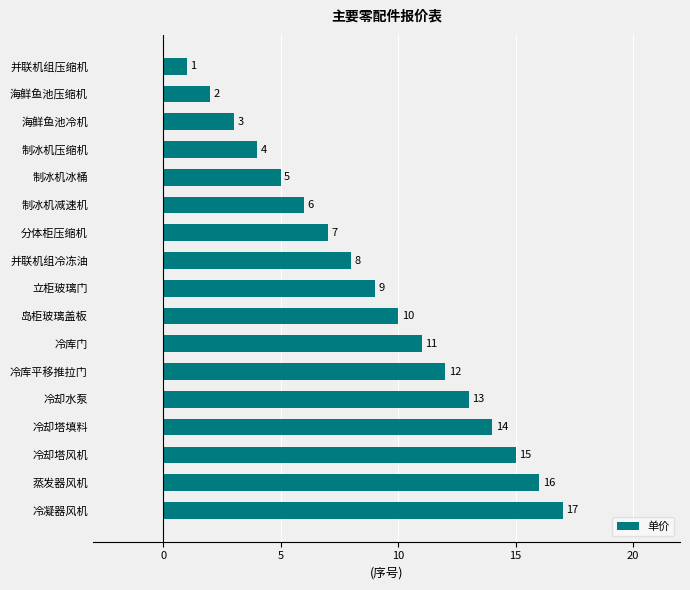

Count the number of data series in this chart.

1